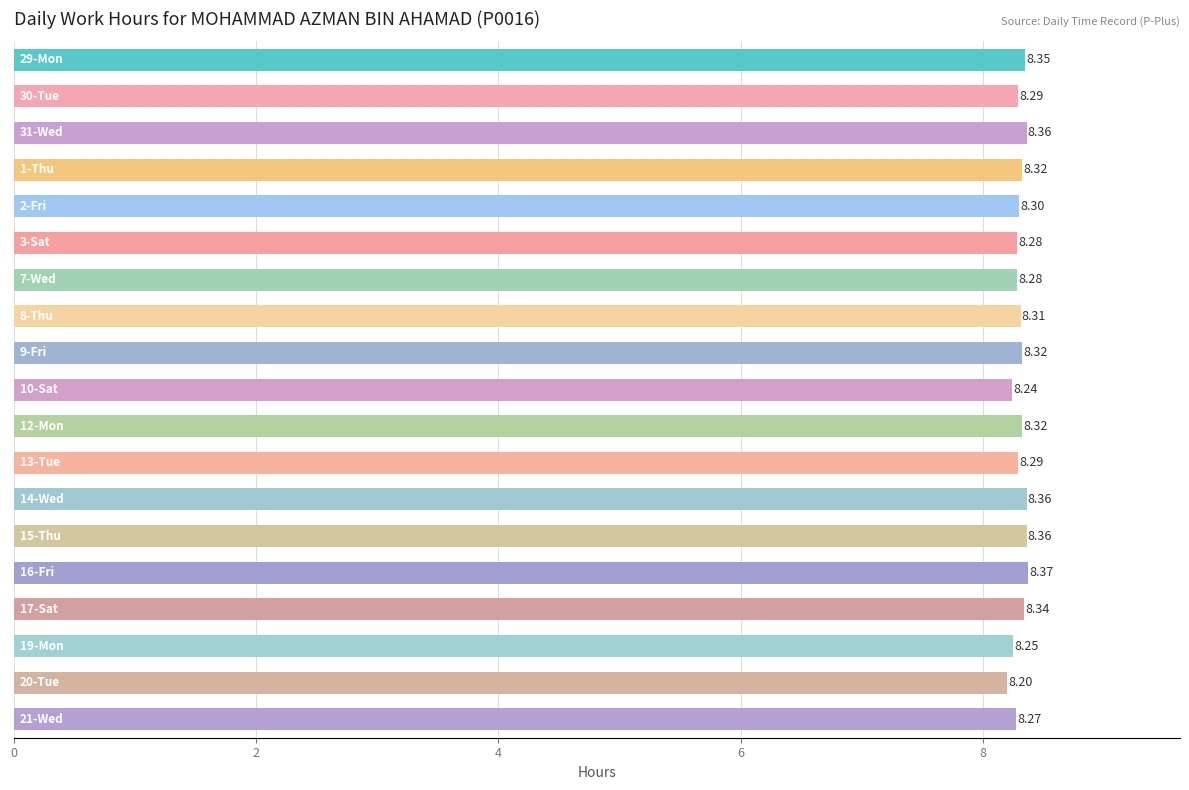

How many values are between 8 and 9?

19